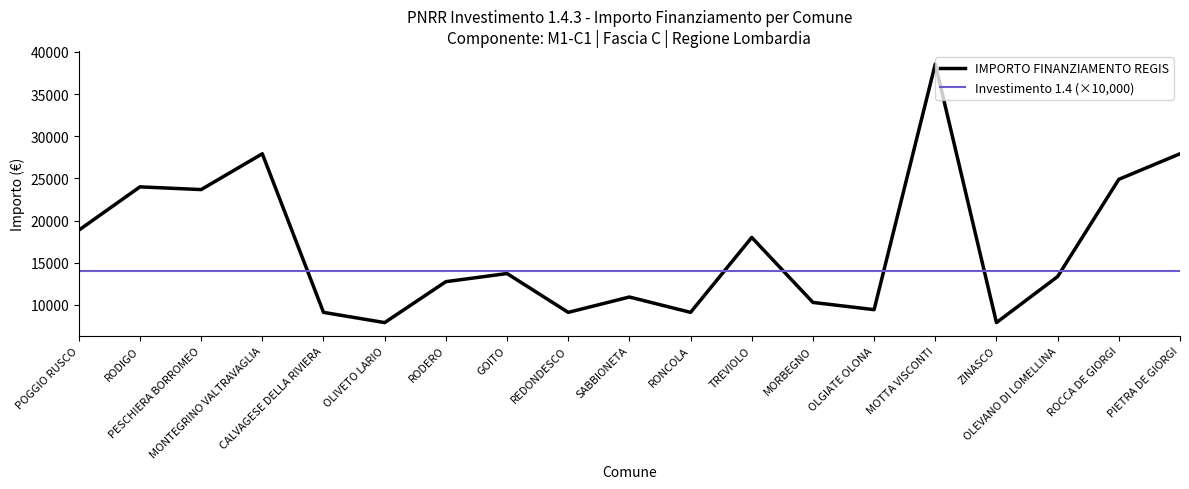

After their last crossing, which series has the higher values: IMPORTO FINANZIAMENTO REGIS or Investimento 1.4 (×10,000)?

IMPORTO FINANZIAMENTO REGIS